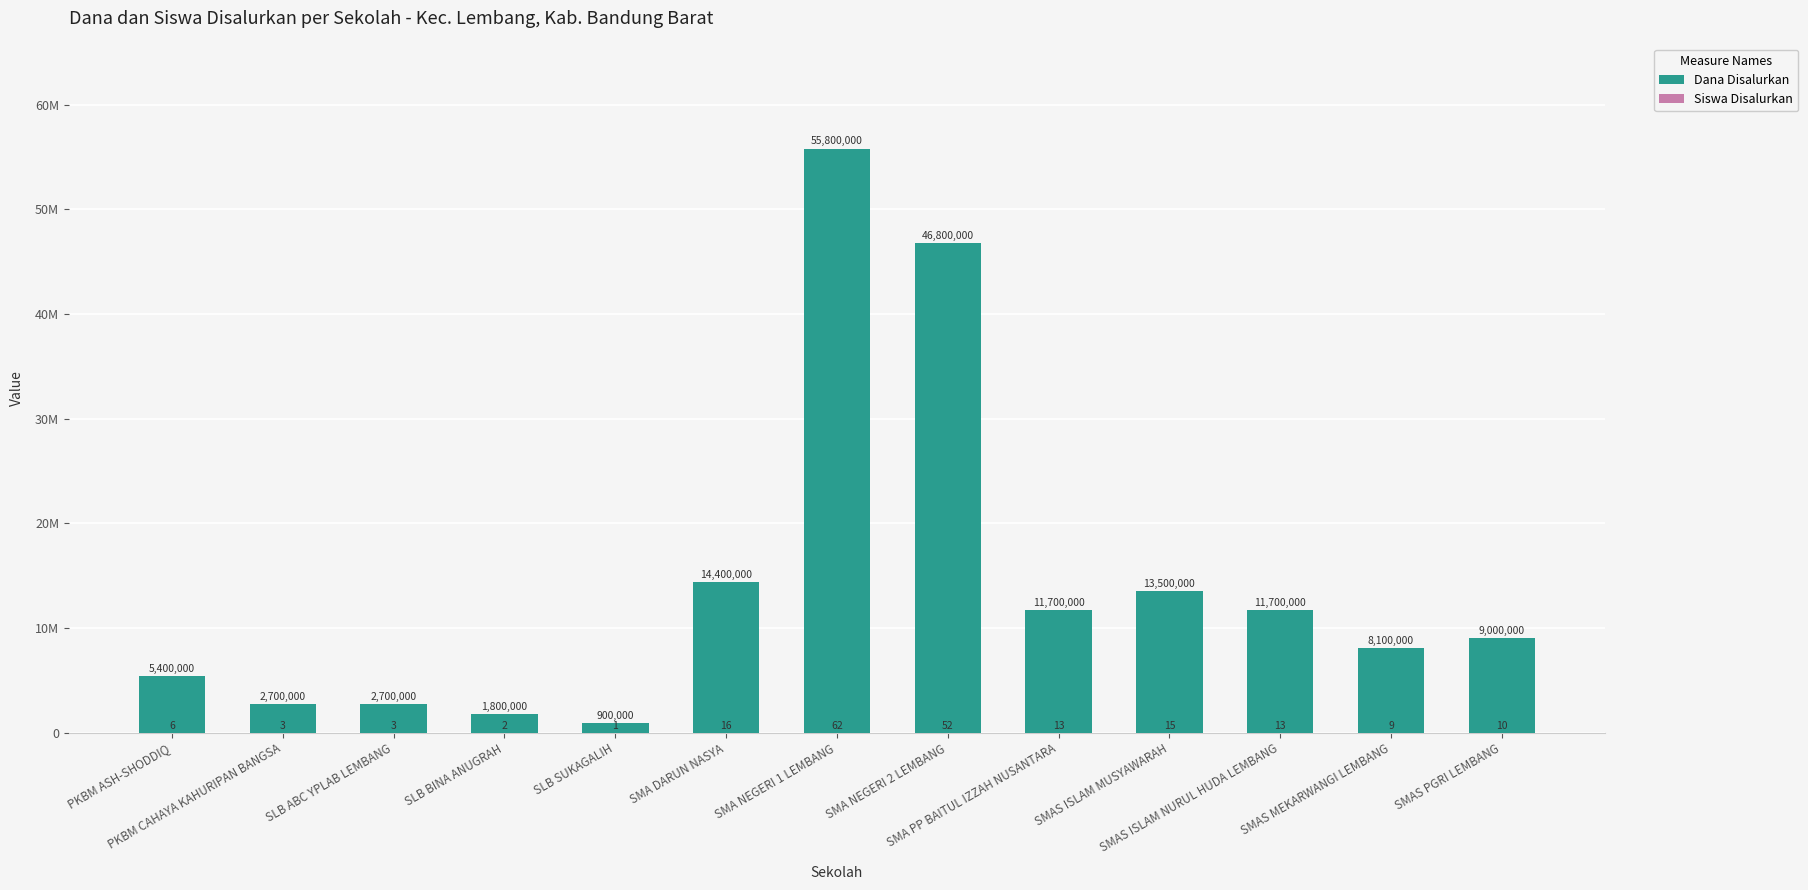

What are all the series names shown in the legend?

Dana Disalurkan, Siswa Disalurkan